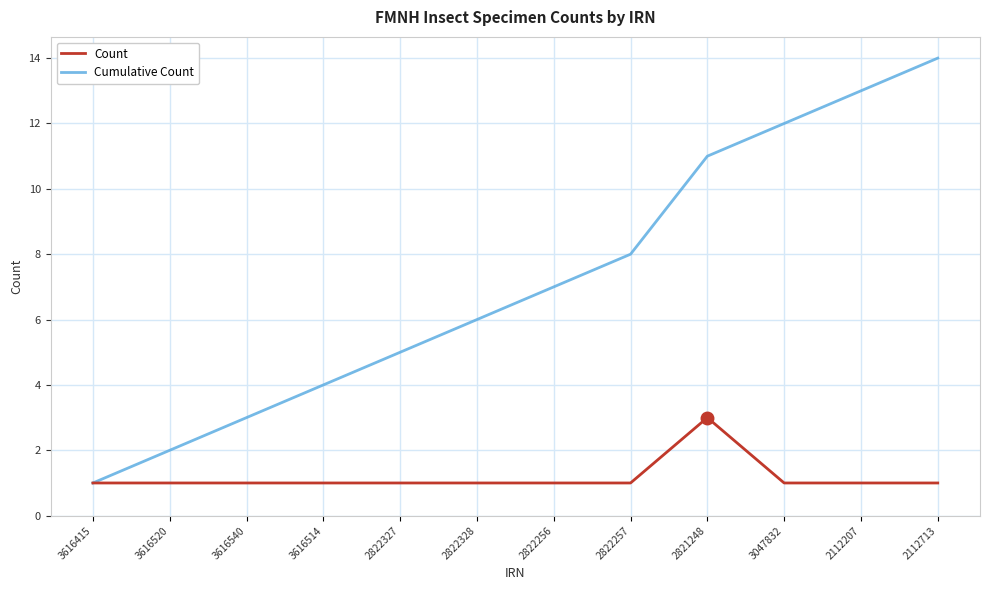

What position from the right is 3047832?

3